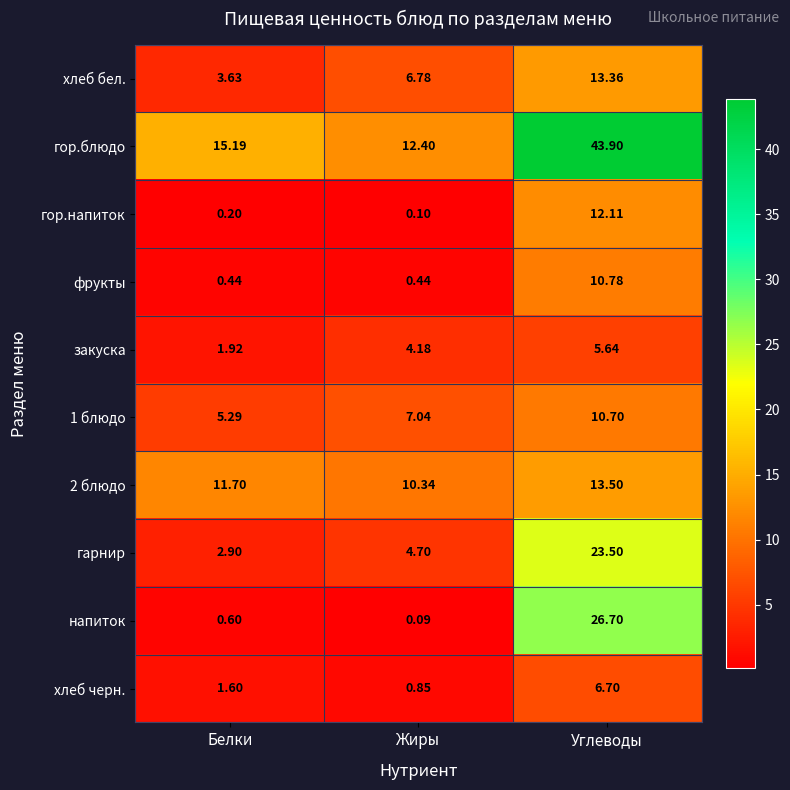

List the labels in order of хлеб черн. value, smallest first.

Жиры, Белки, Углеводы